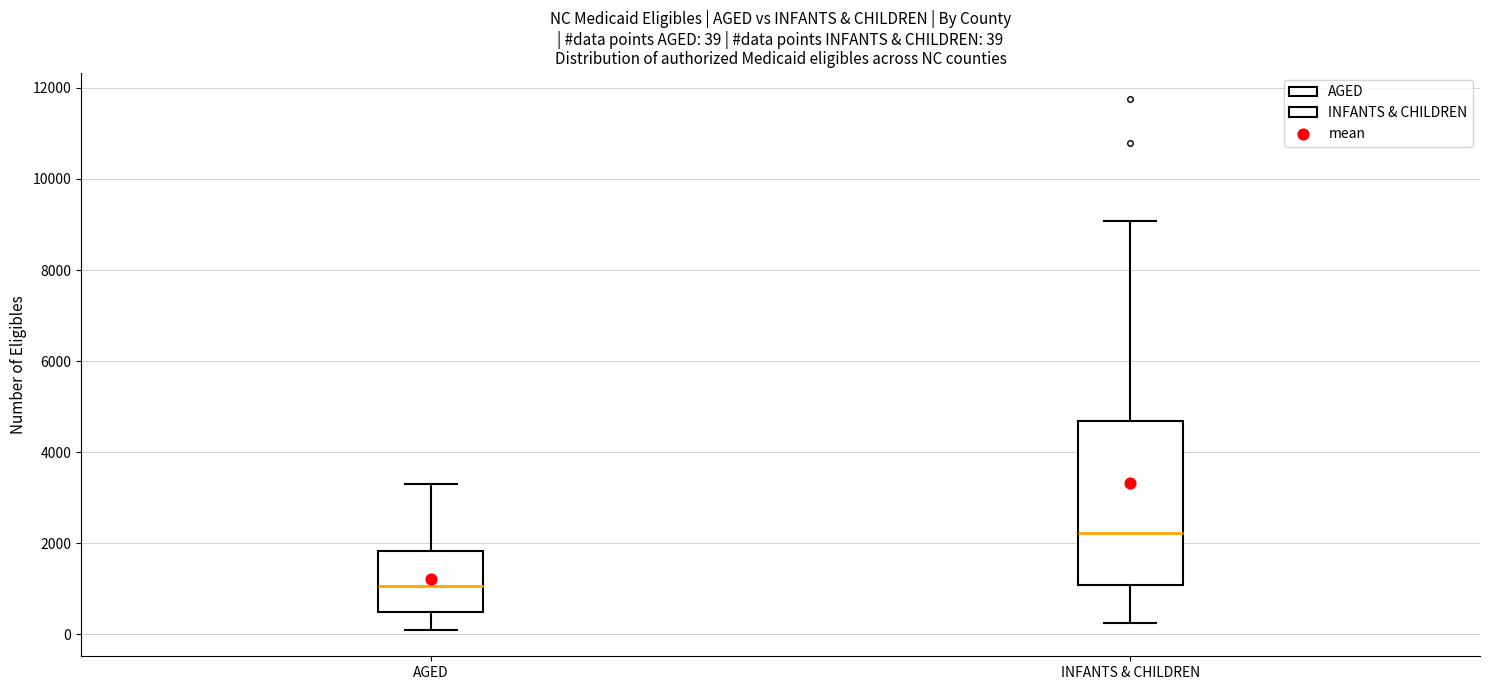

Which box is the tallest, from its lower edge to its upper edge?

INFANTS & CHILDREN